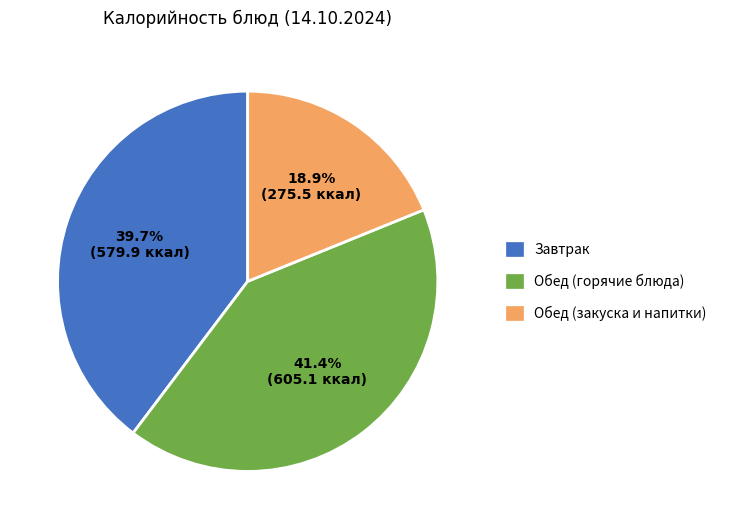

Between Обед (горячие блюда) and Завтрак, which is larger?

Обед (горячие блюда)